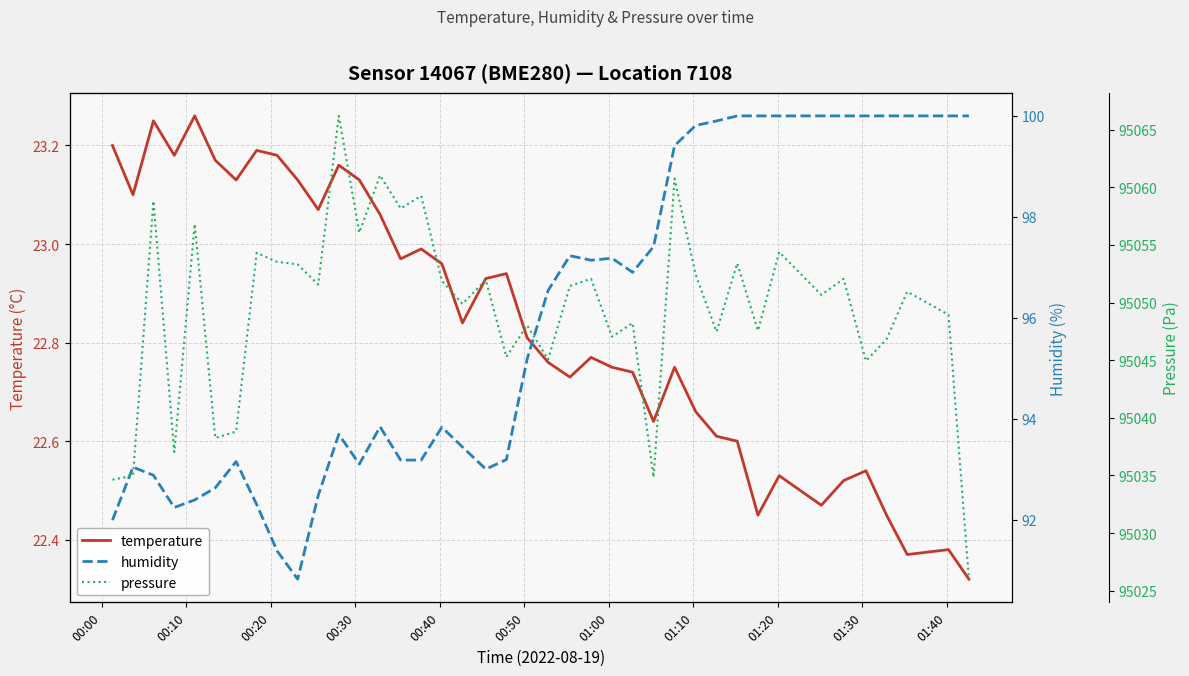

Is this an area chart (filled region under the line)?

No